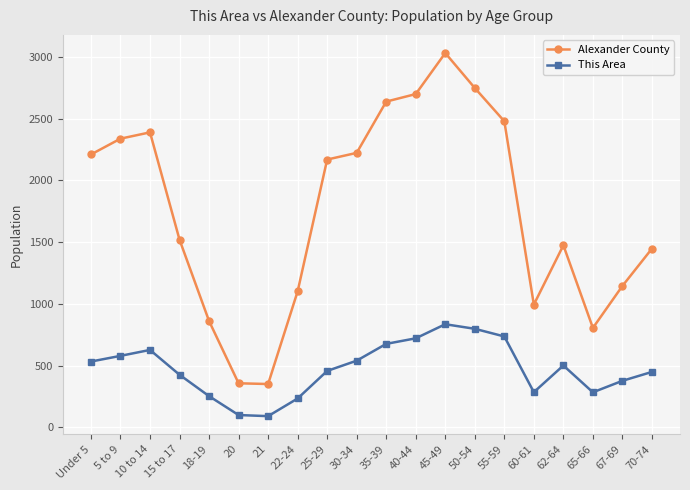

Between 45-49 and 60-61, which series saw the biggest shift?

Alexander County